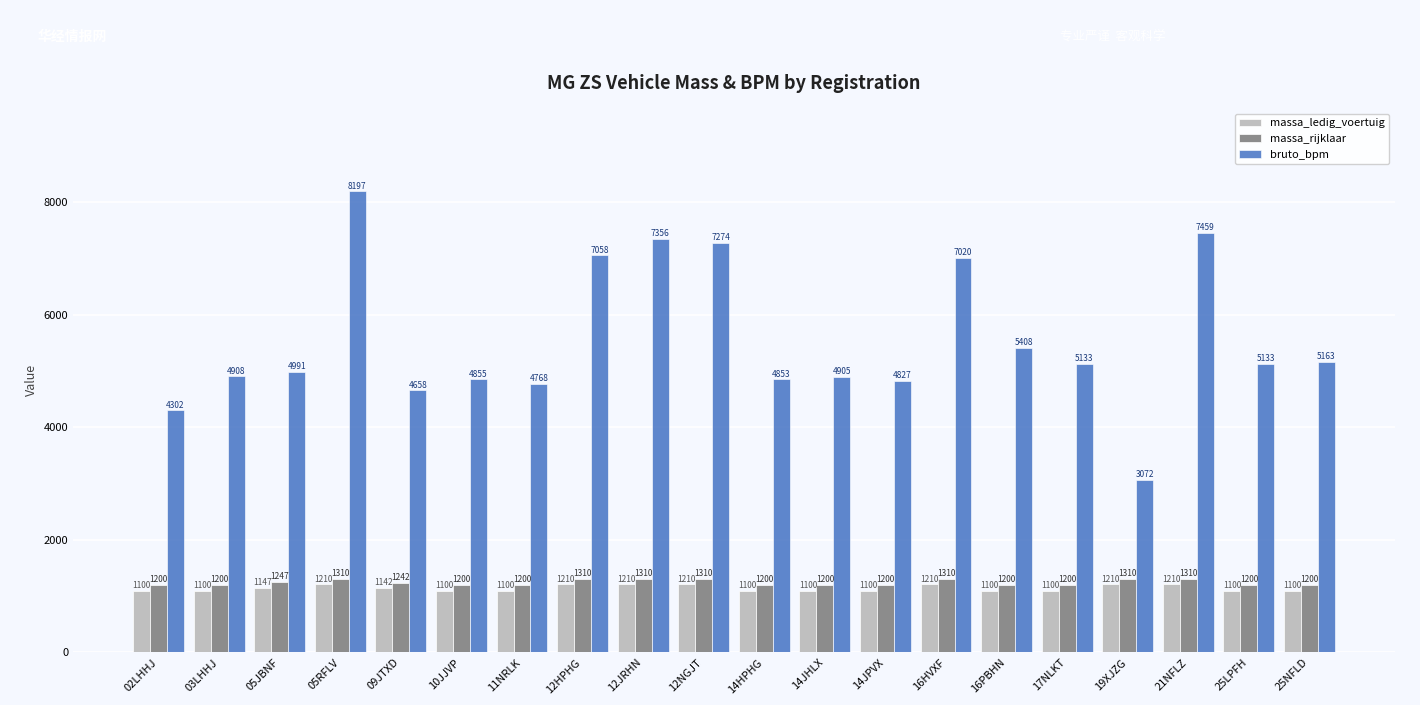

What is the sum of all massa_ledig_voertuig values?

22859